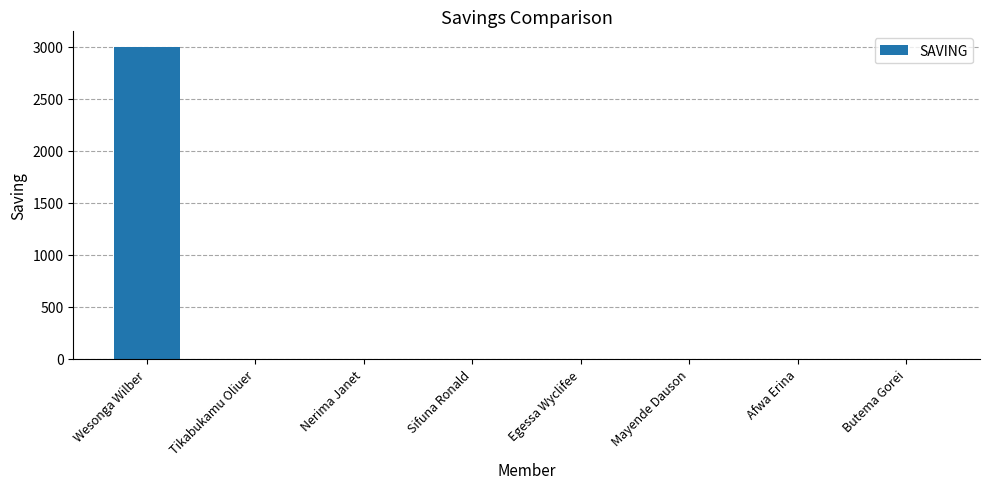

Reading left to right, transcribe all the data shown in this chart.

Wesonga Wilber=3000	Tikabukamu Oliuer=0	Nerima Janet=0	Sifuna Ronald=0	Egessa Wyclifee=0	Mayende Dauson=0	Afwa Erina=0	Butema Gorei=0